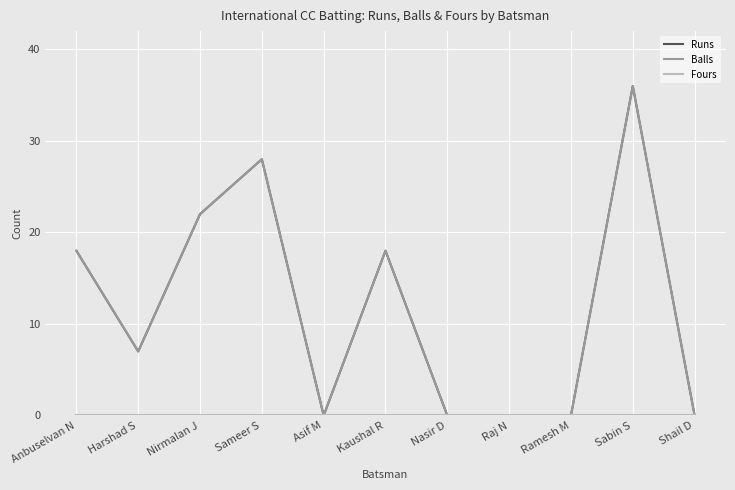

Reading right to left, extract all data points from this chart.

Runs: 0	36	0	0	0	18	0	28	22	7	18
Balls: 0	36	0	0	0	18	0	28	22	7	18
Fours: 0	0	0	0	0	0	0	0	0	0	0